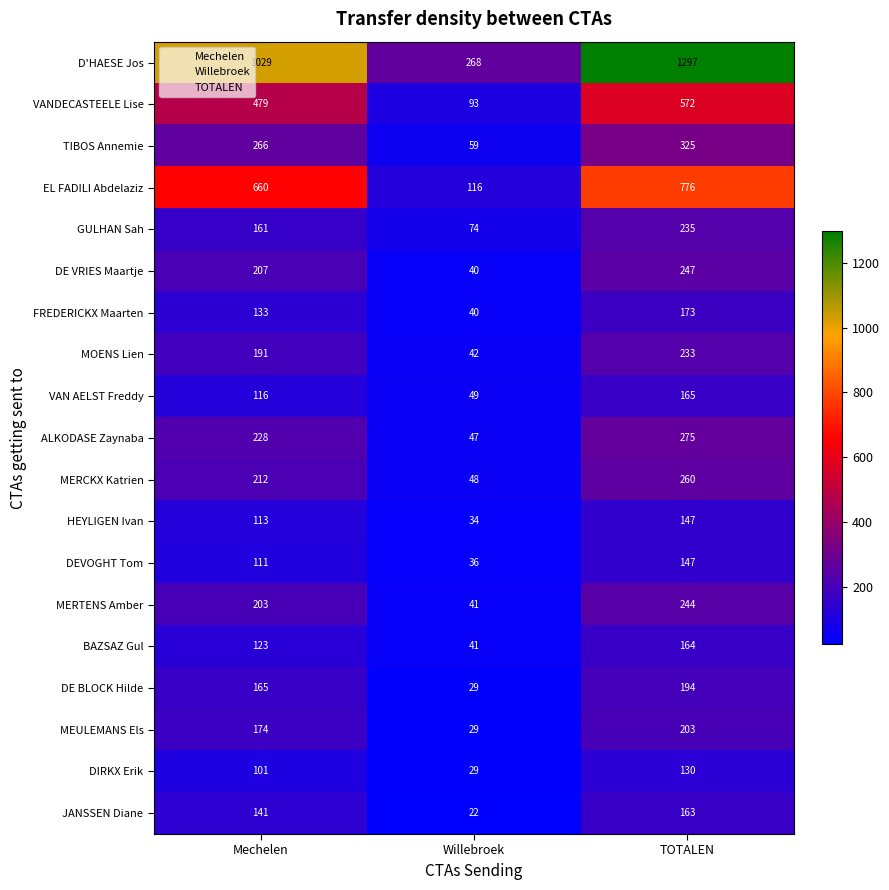

List the labels in order of D'HAESE Jos value, largest first.

TOTALEN, Mechelen, Willebroek